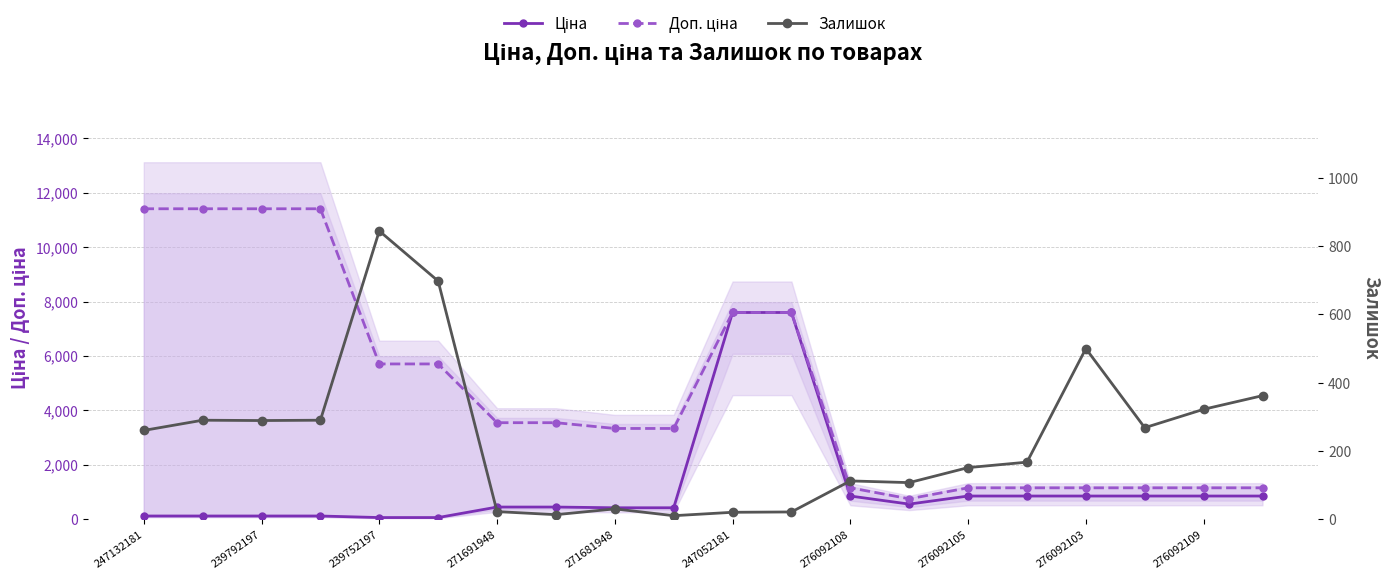

Which has a higher value, 247132181 or 276092109?

276092109